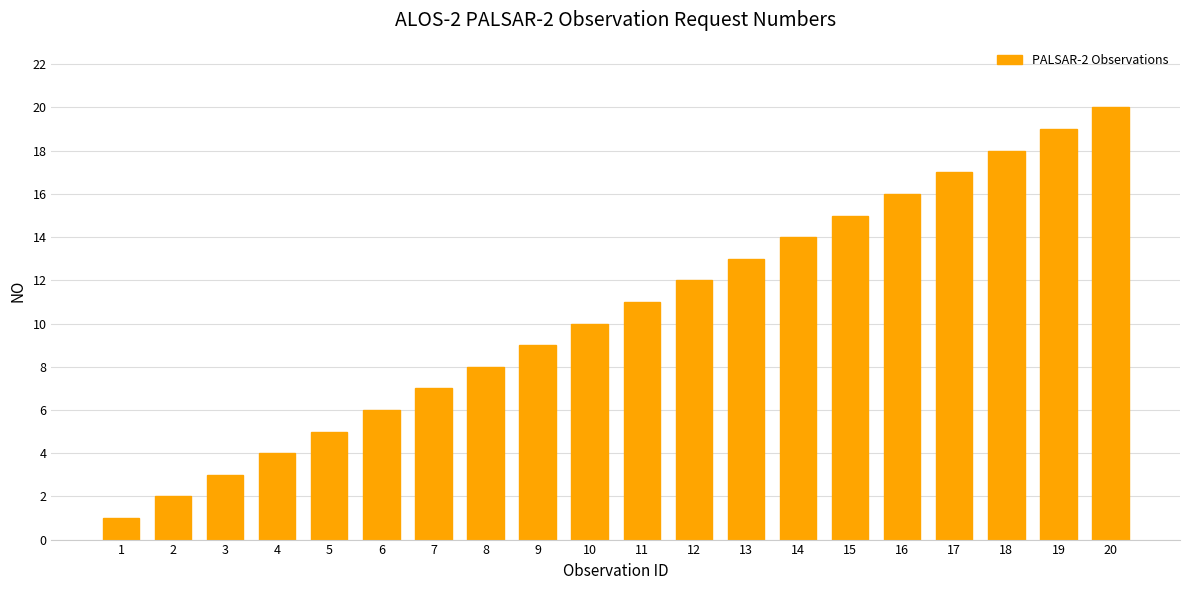

Which category has the lowest value across all series?

1